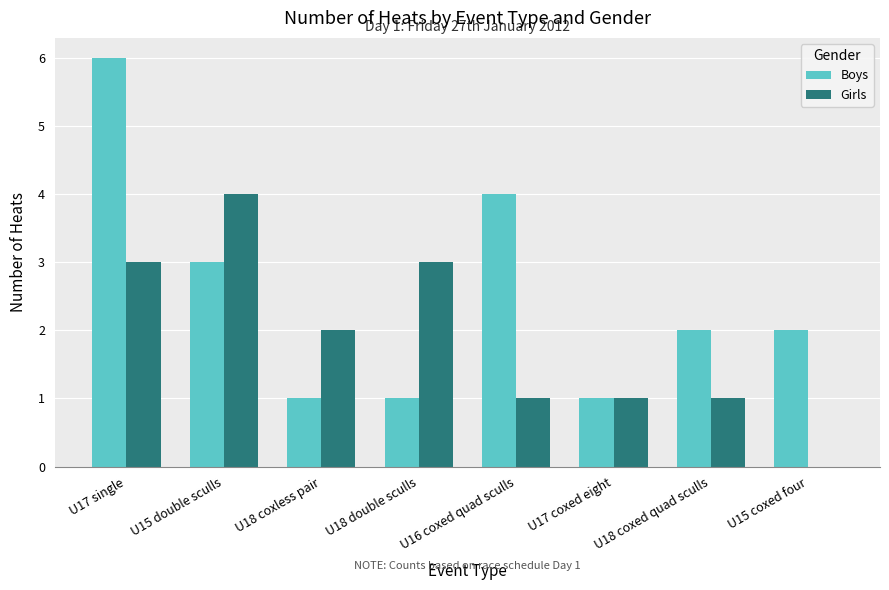

How many positive values does the Girls series have?

7